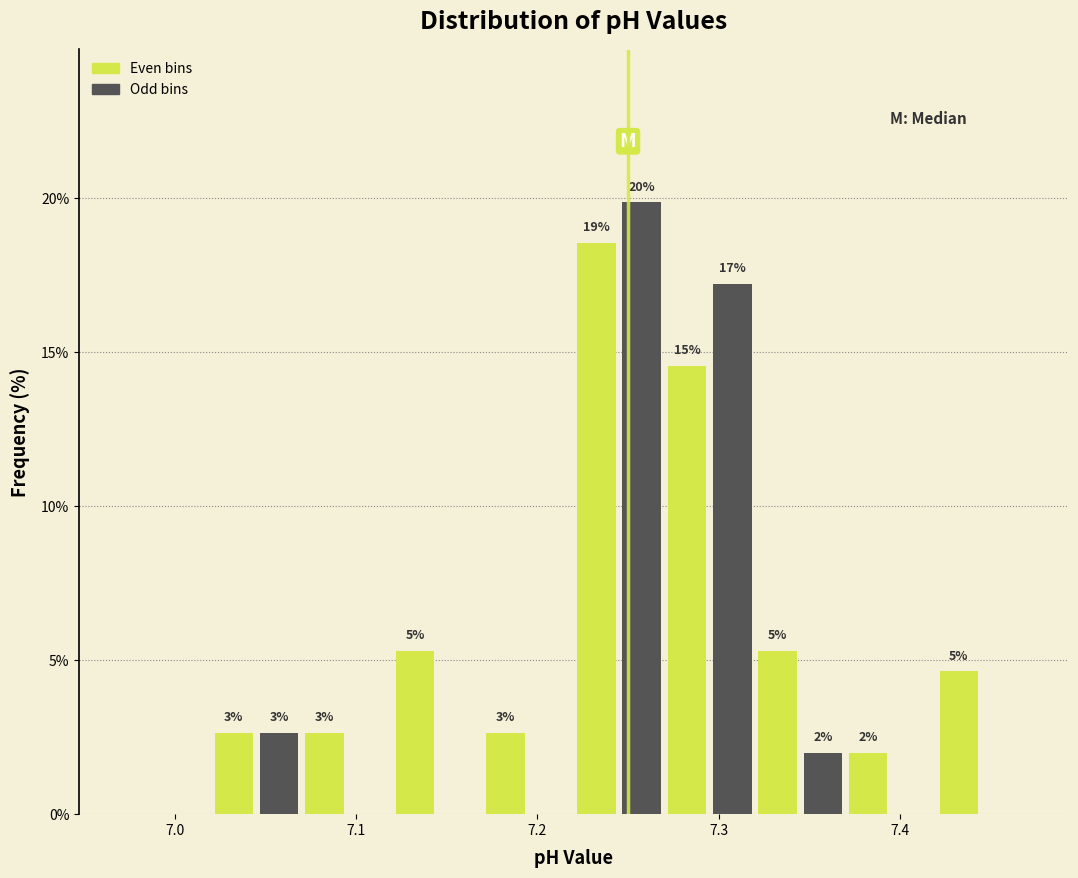

Around what value on the x-axis is the tallest bar? Give the approximate position of its centre, as read against the axis.

7.26